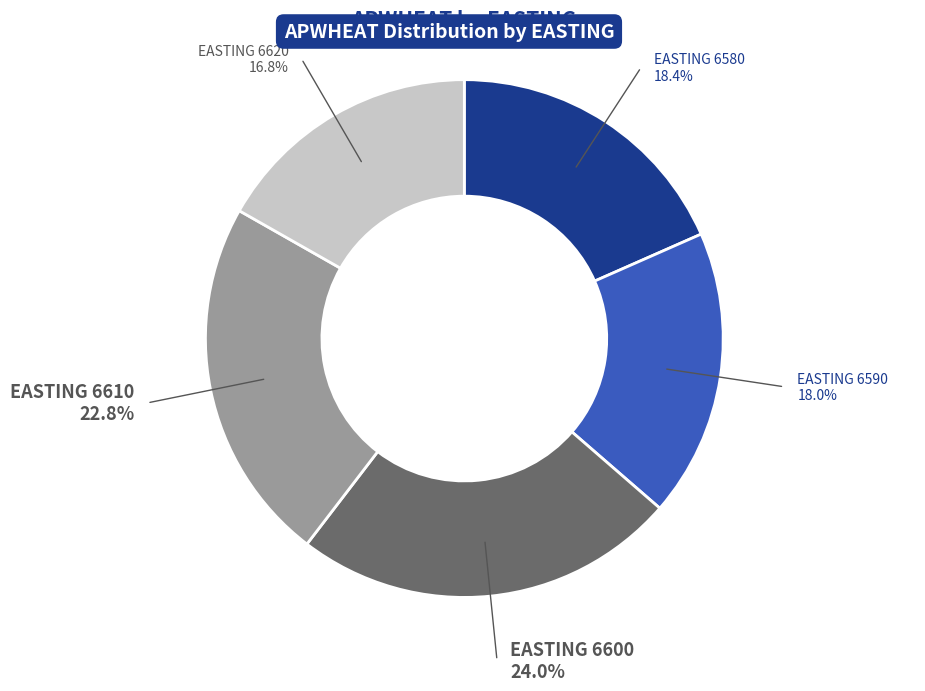

Is there a majority slice in this chart?

No